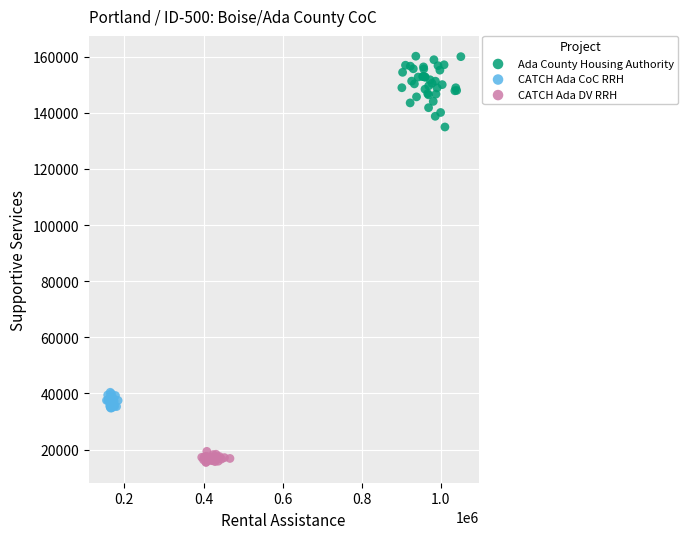

Which series contains the highest Y value?

Ada County Housing Authority